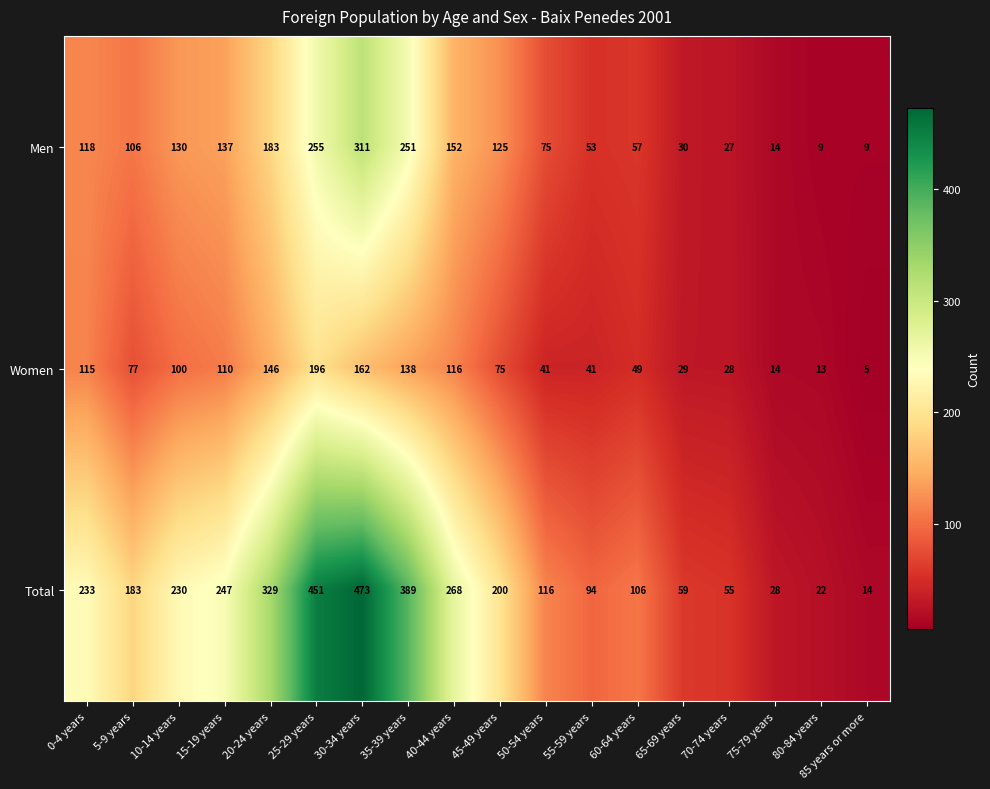

The value of Total at 20-24 years is 545. True or false?

False